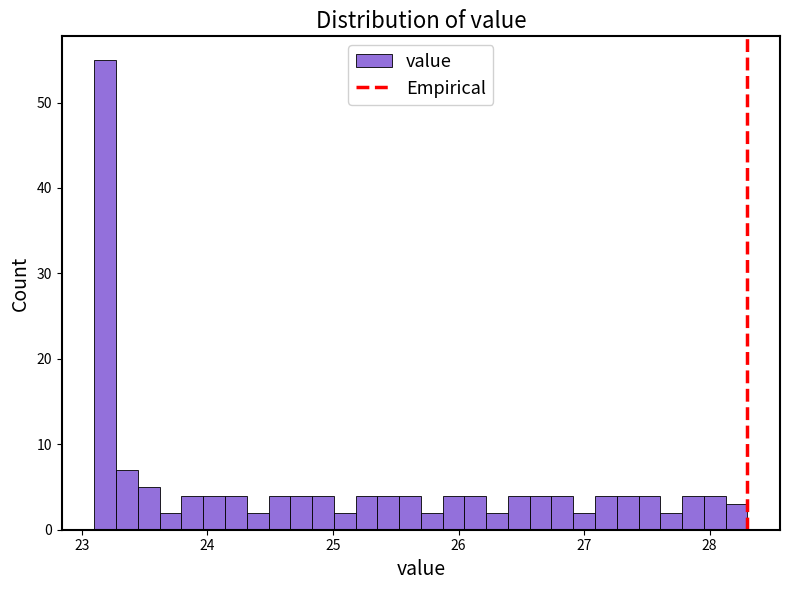

Around what value on the x-axis is the tallest bar? Give the approximate position of its centre, as read against the axis.

23.2